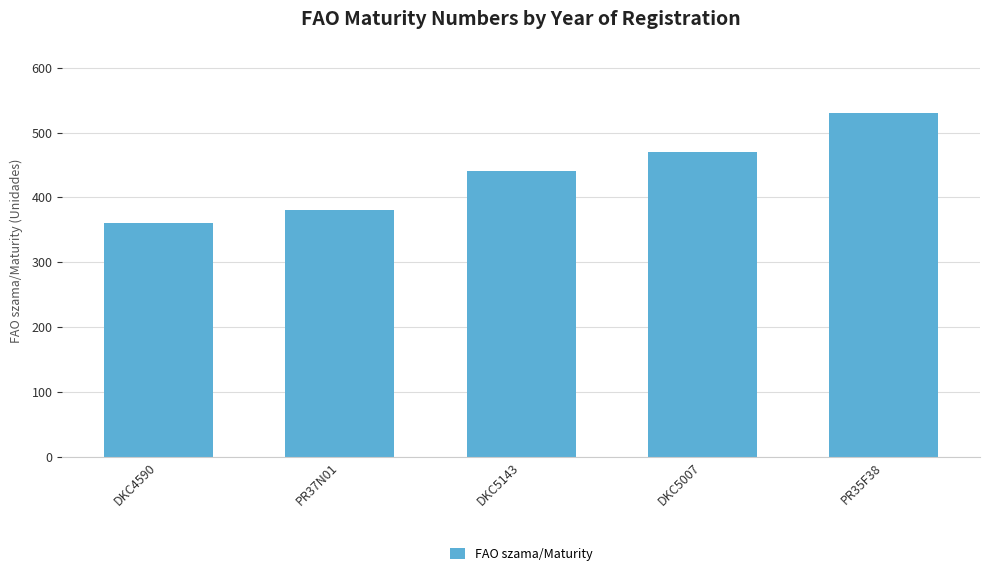

The value at DKC5007 is 470. True or false?

True